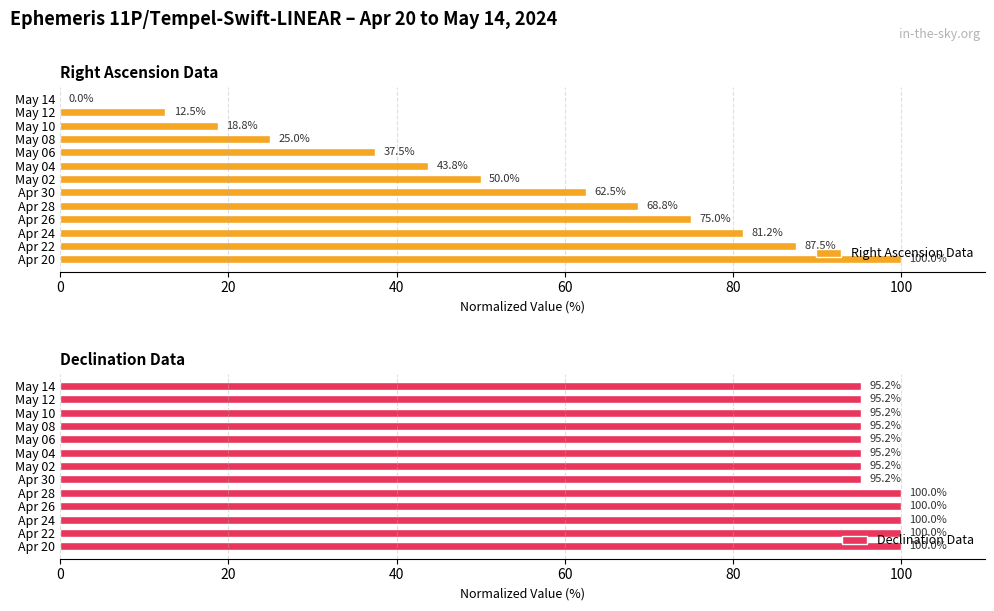

The Right Ascension Data series shows 18.8 at May 10. True or false?

True